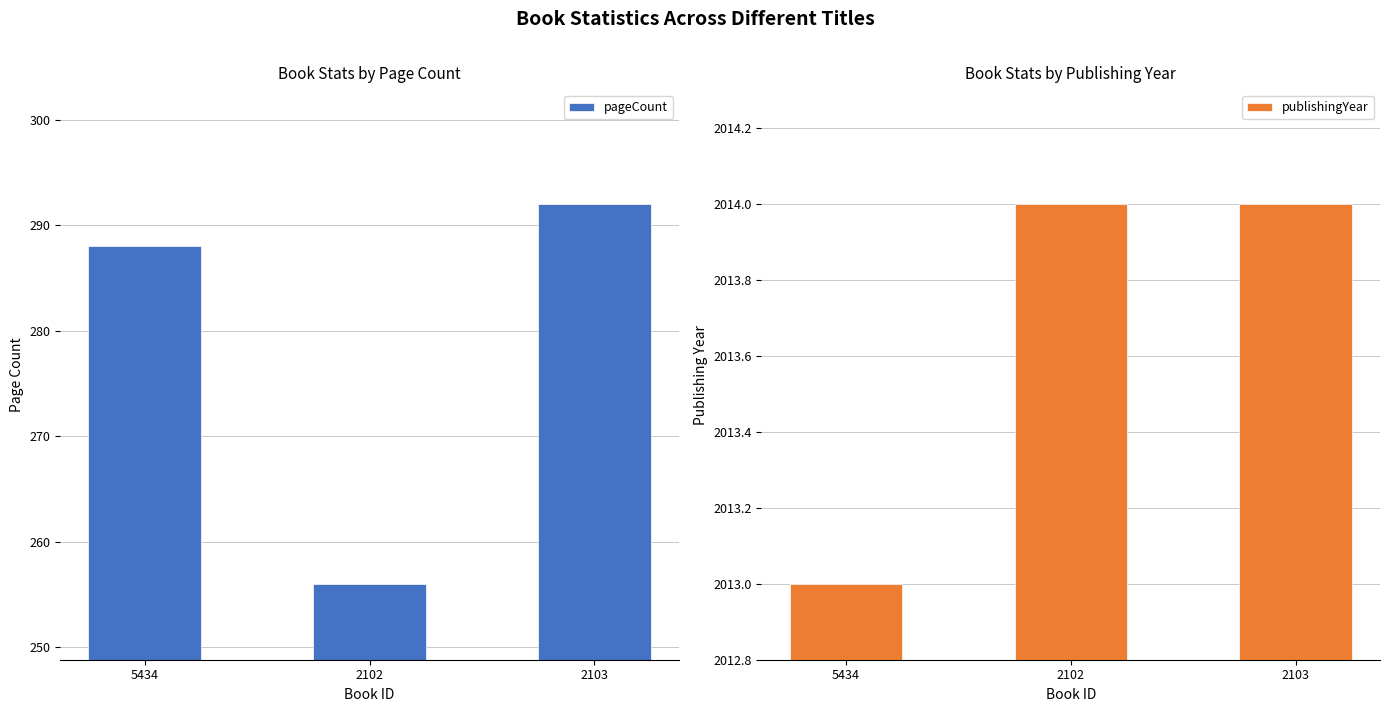

What is the maximum value shown in the chart?

2014